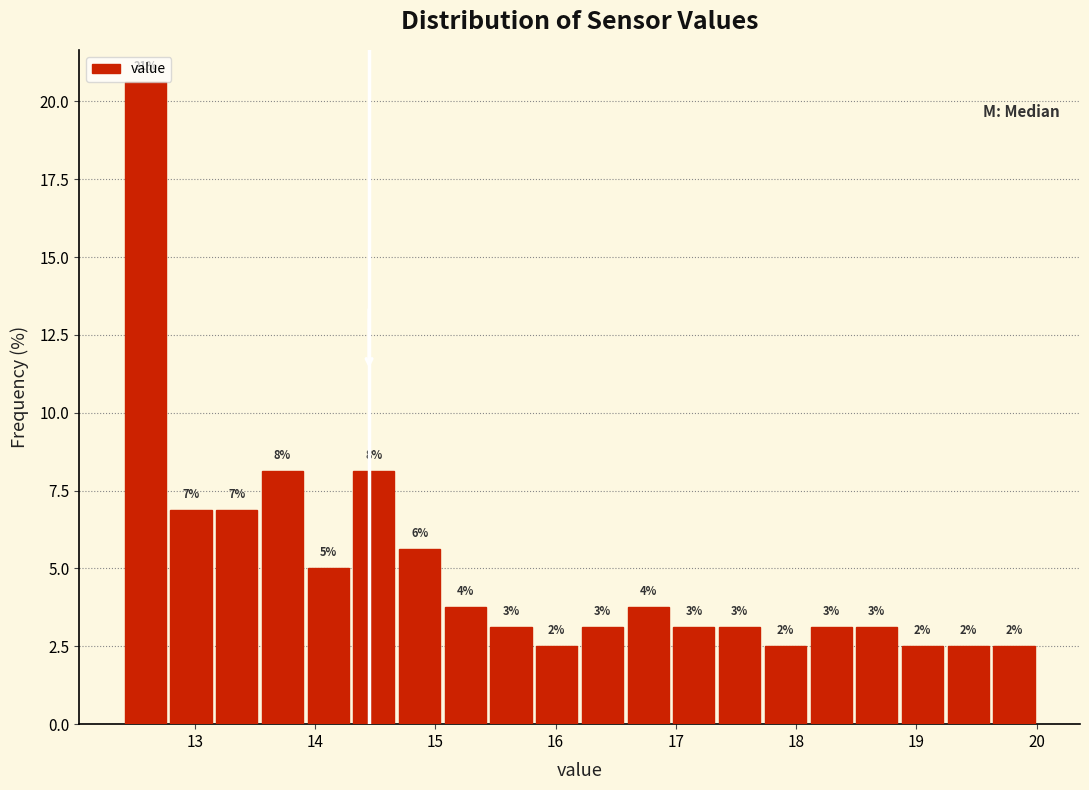

Read against the x-axis, roughly where is the centre of the tallest bar?

12.6